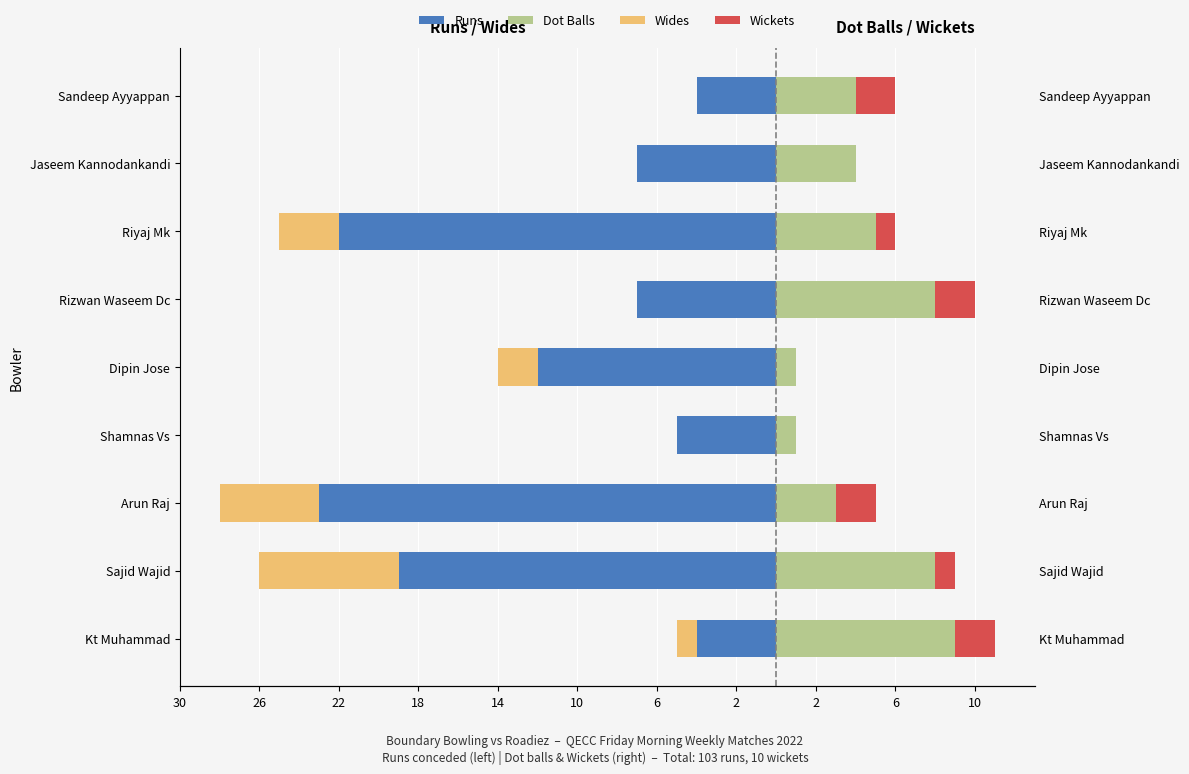

True or false: Dot Balls has a value of 4 at Sandeep Ayyappan.

True